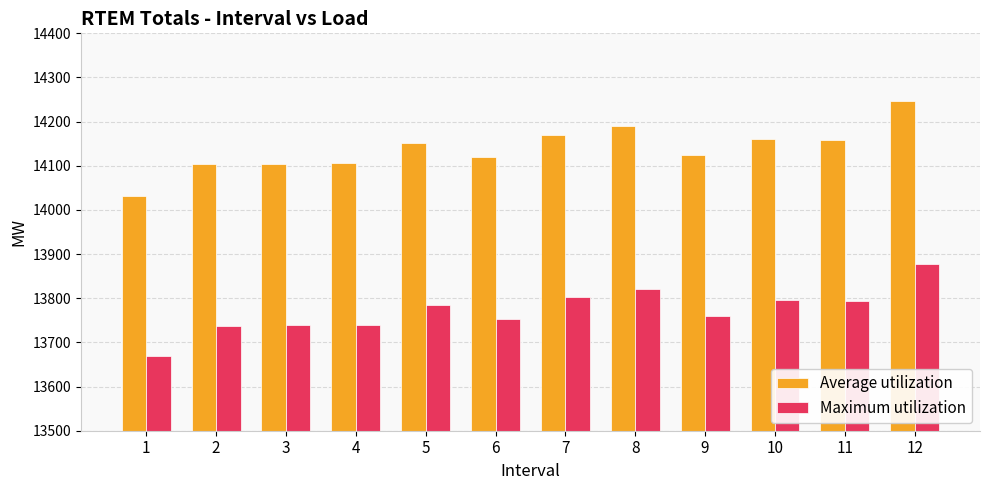

How many series are shown in this chart?

2